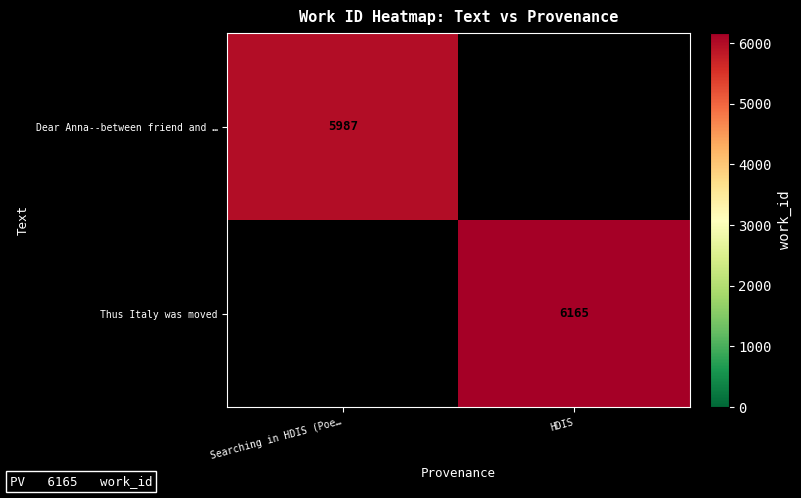

Is it true that Dear Anna--between friend and … equals 5987 at Searching in HDIS (Poe…?

True